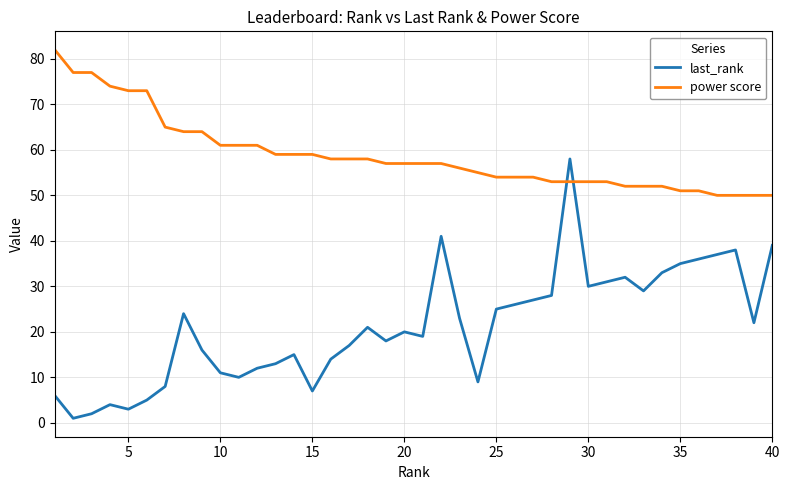

Count the number of categories in the chart.

40